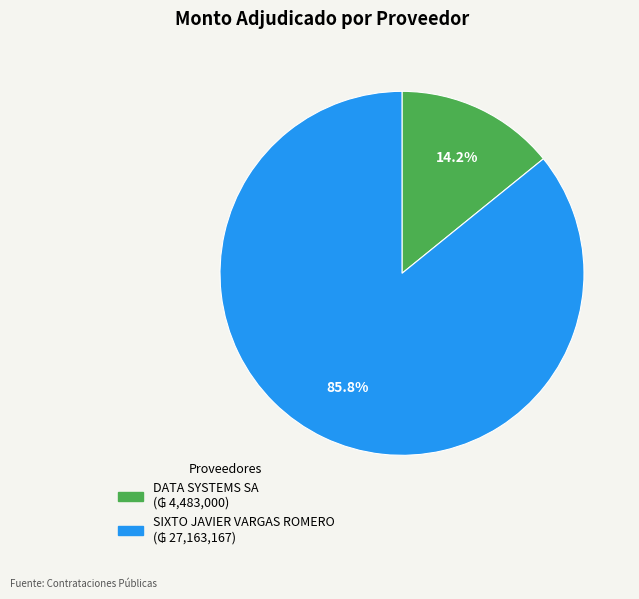

Is SIXTO JAVIER VARGAS ROMERO the majority of the pie?

Yes